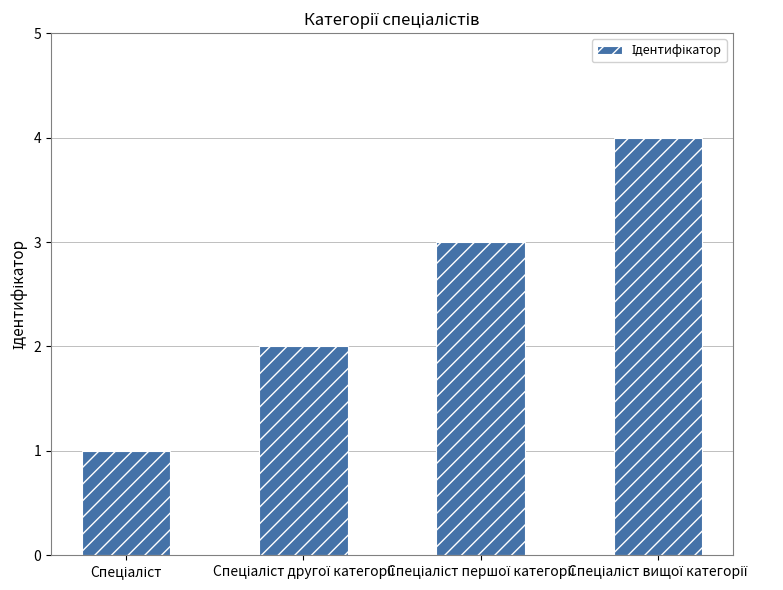

Are the bars grouped side by side (vs. stacked)?

No